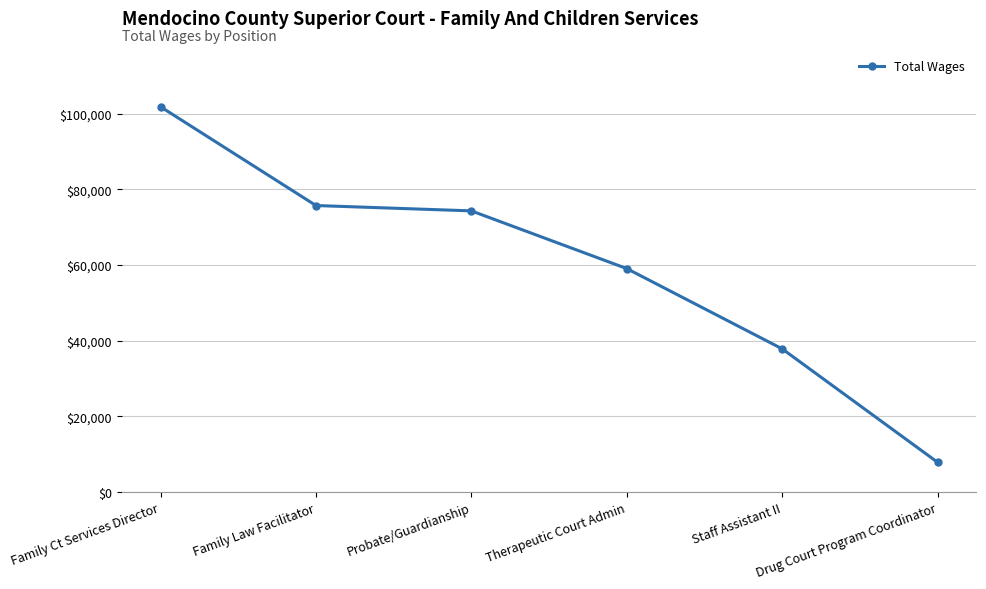

Where is the data nearest to the value 54824?

Therapeutic Court Admin